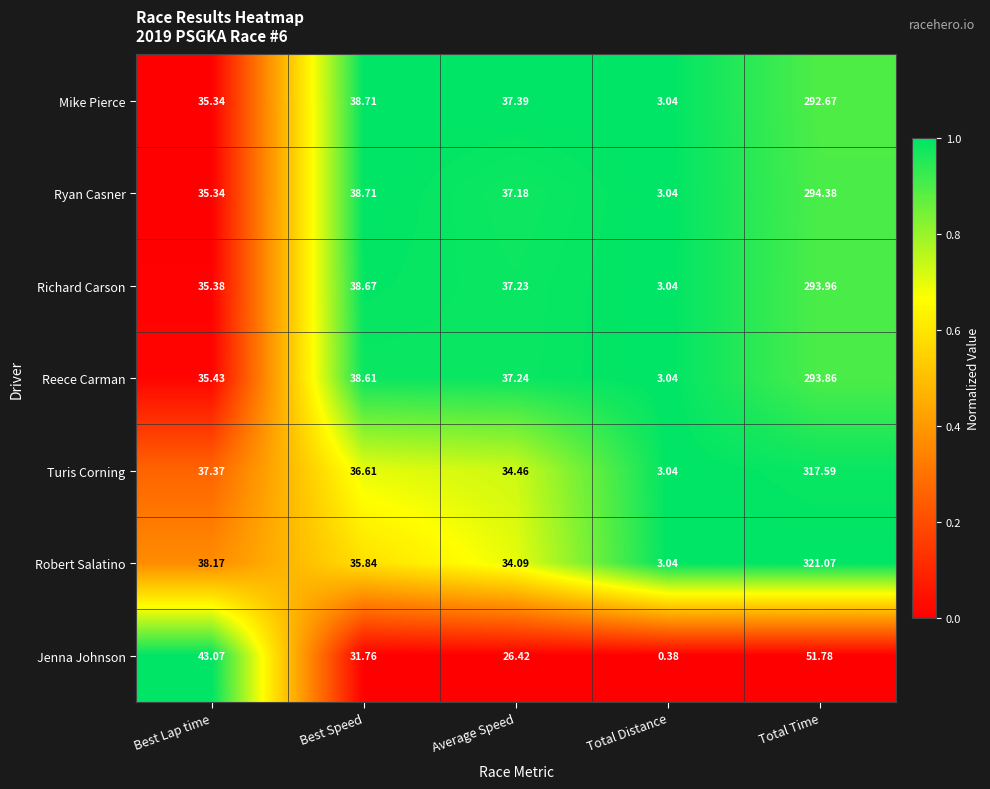

Where does the Robert Salatino series first go above 35?

Best Lap time